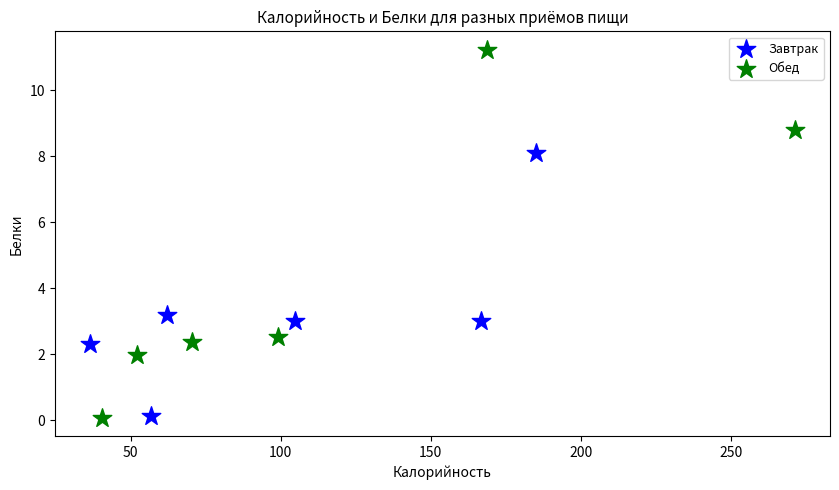

Which series contains the highest Y value?

Обед